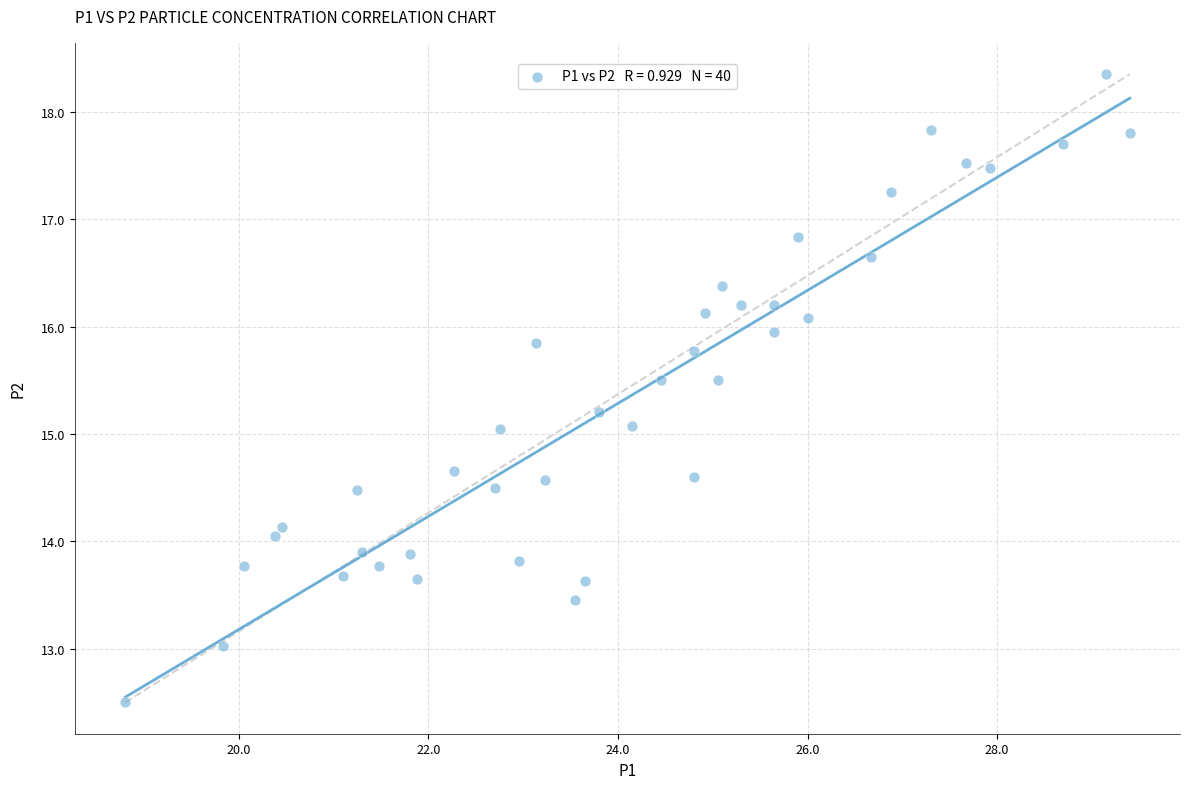

What is the range of X values (max minus min)?

10.6